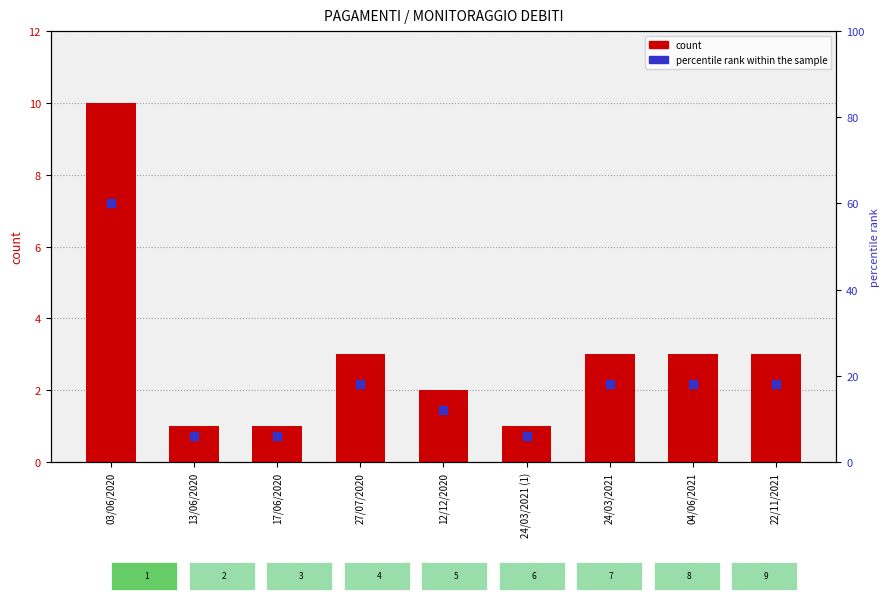

At which category is the sum across all series the highest?

03/06/2020